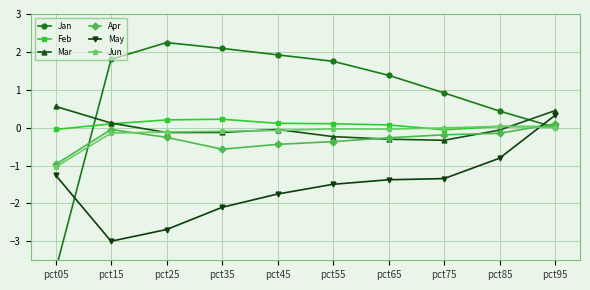

At which label does May reach its minimum?

pct15